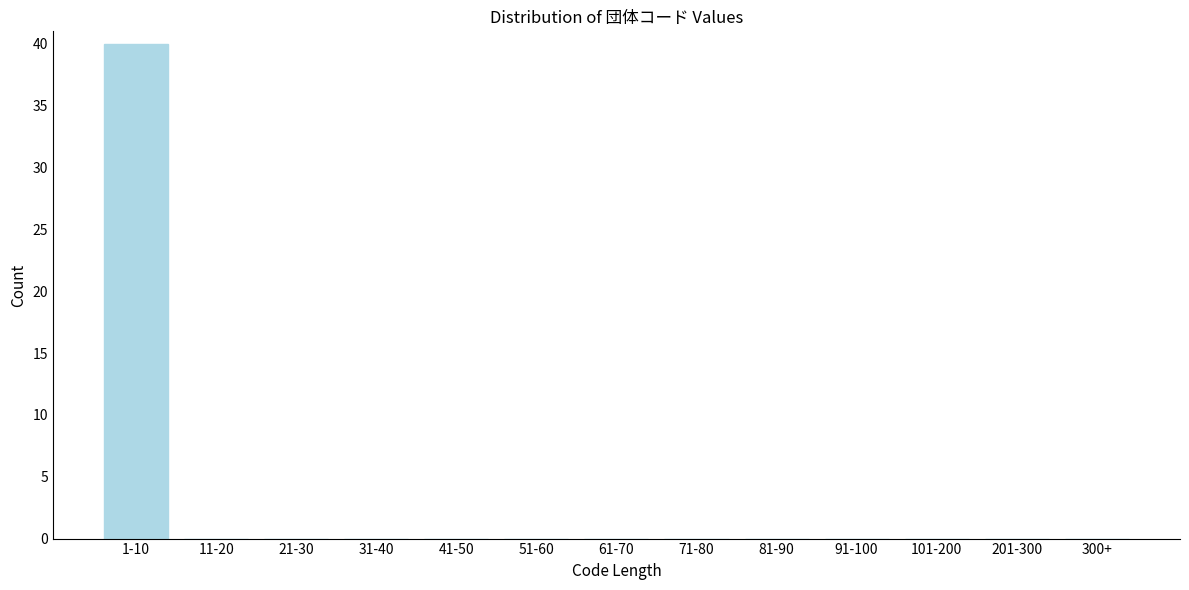

Reading left to right, extract all data points from this chart.

1-10=40	11-20=0	21-30=0	31-40=0	41-50=0	51-60=0	61-70=0	71-80=0	81-90=0	91-100=0	101-200=0	201-300=0	300+=0